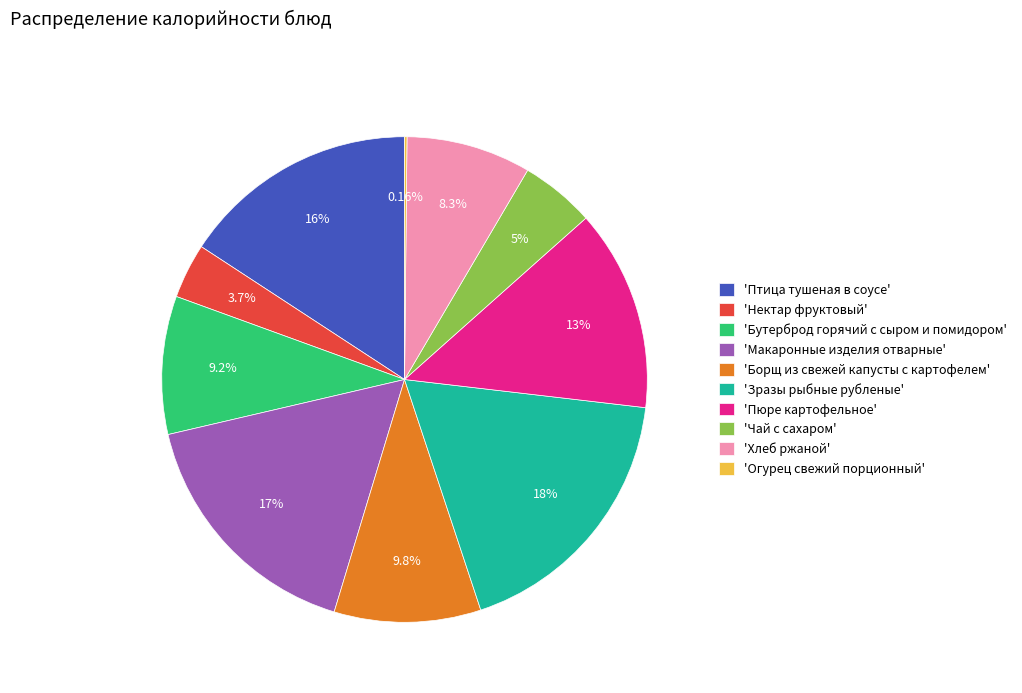

Between 'Нектар фруктовый' and 'Макаронные изделия отварные', which is larger?

'Макаронные изделия отварные'